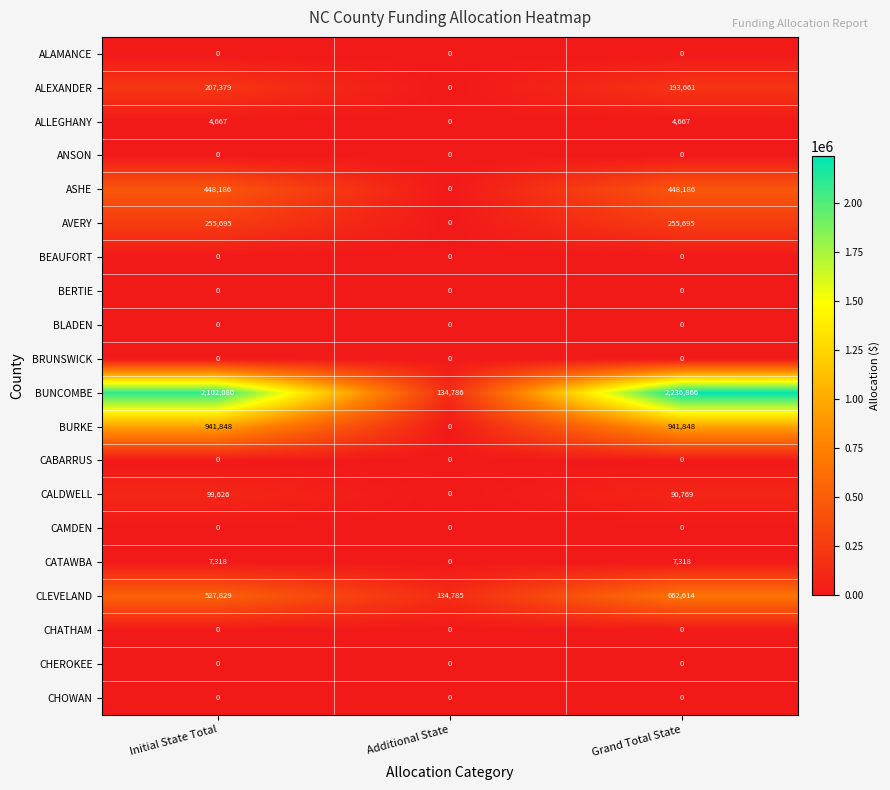

At which label is ALEXANDER closest to 103689?

Grand Total State